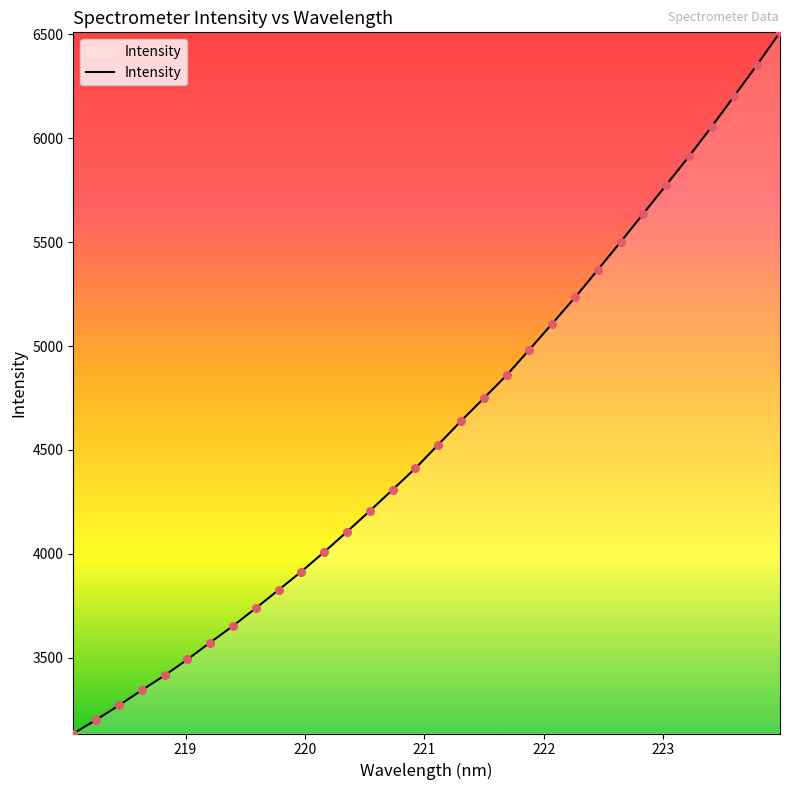

What is the minimum value shown in the chart?

3134.8